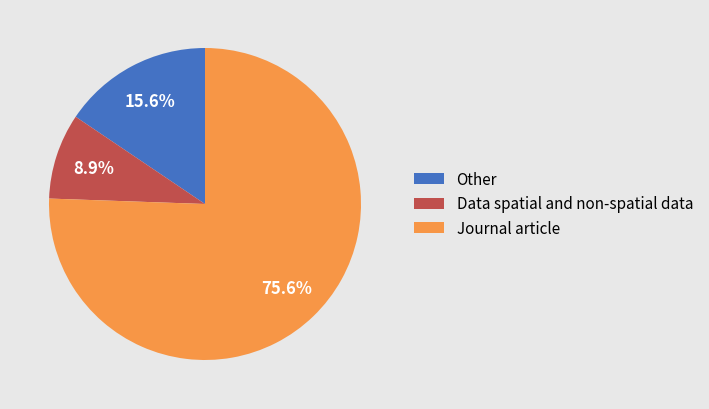

Which category has the biggest portion of the pie?

Journal article